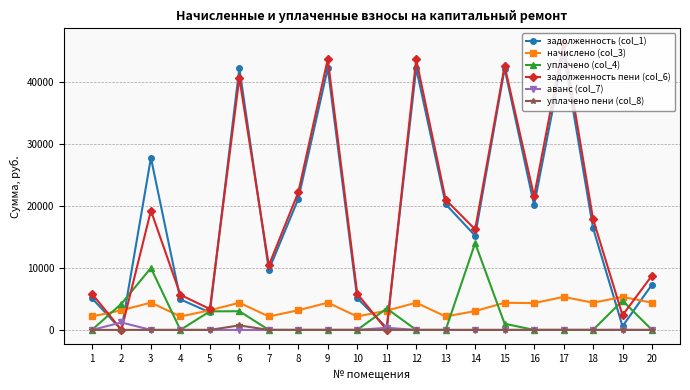

What is the total value across all series at 6?

91115.1